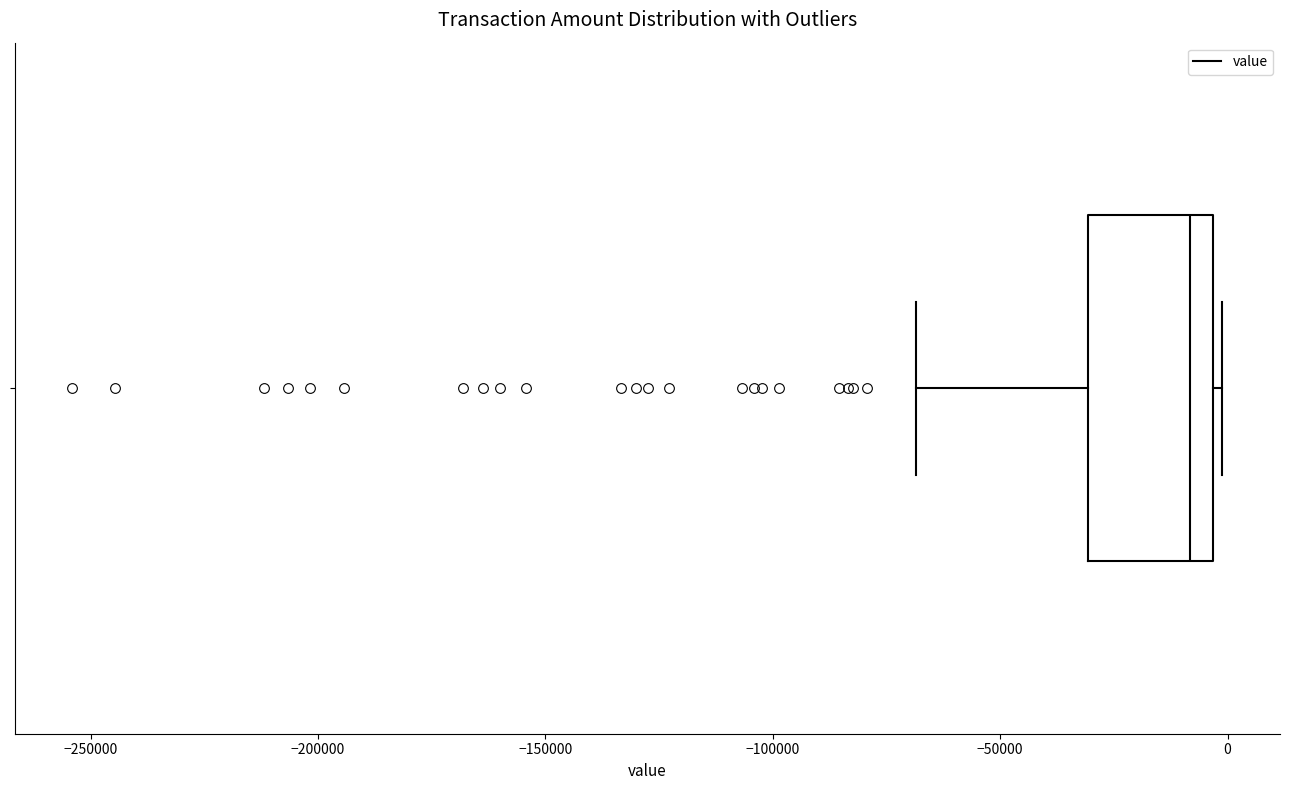

Transcribe this box plot: give where the median line is, the range the box spans, and where the two whiskers end, as read against the x-axis. The values are not printed on the chart, so give them approximately, as read against the axis.

median -10000, box -30000 to -5000, whiskers -70000 to 0